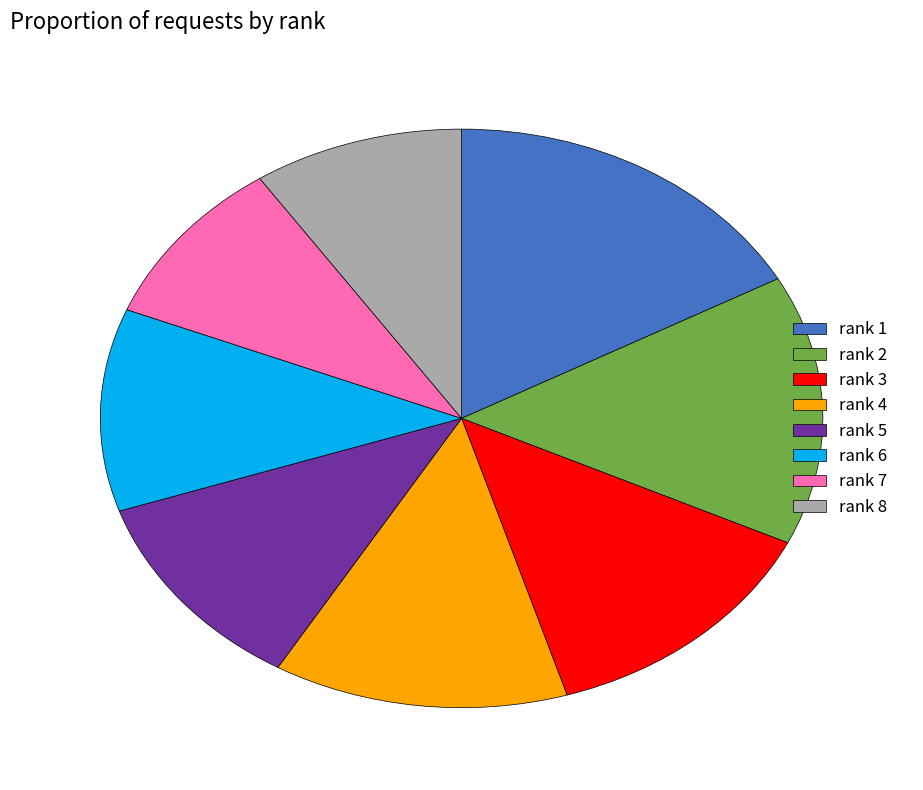

True or false: rank 7 accounts for 9% of the total.

True